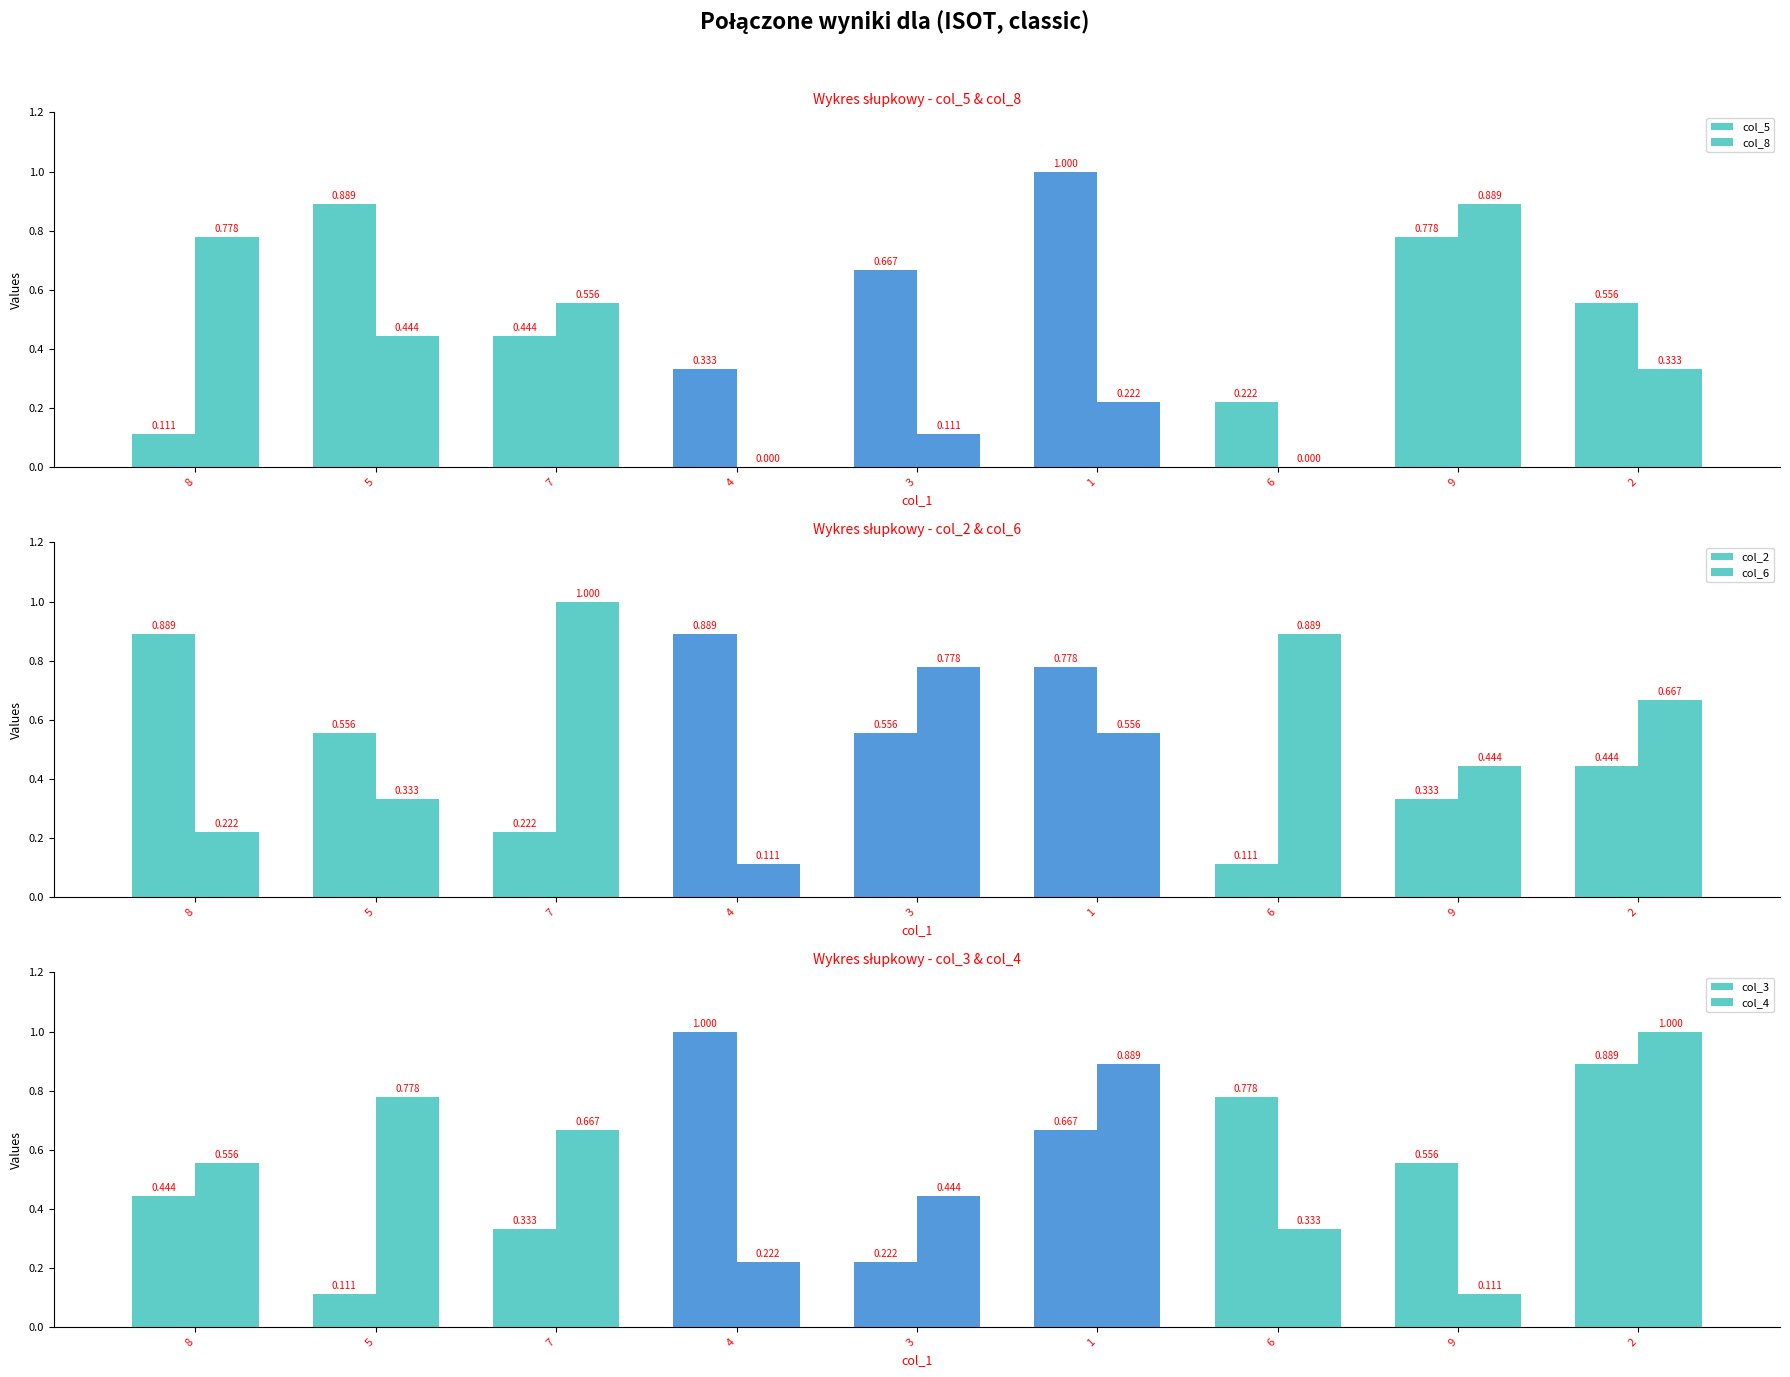

The col_4 series shows 0.6 at 8. True or false?

True